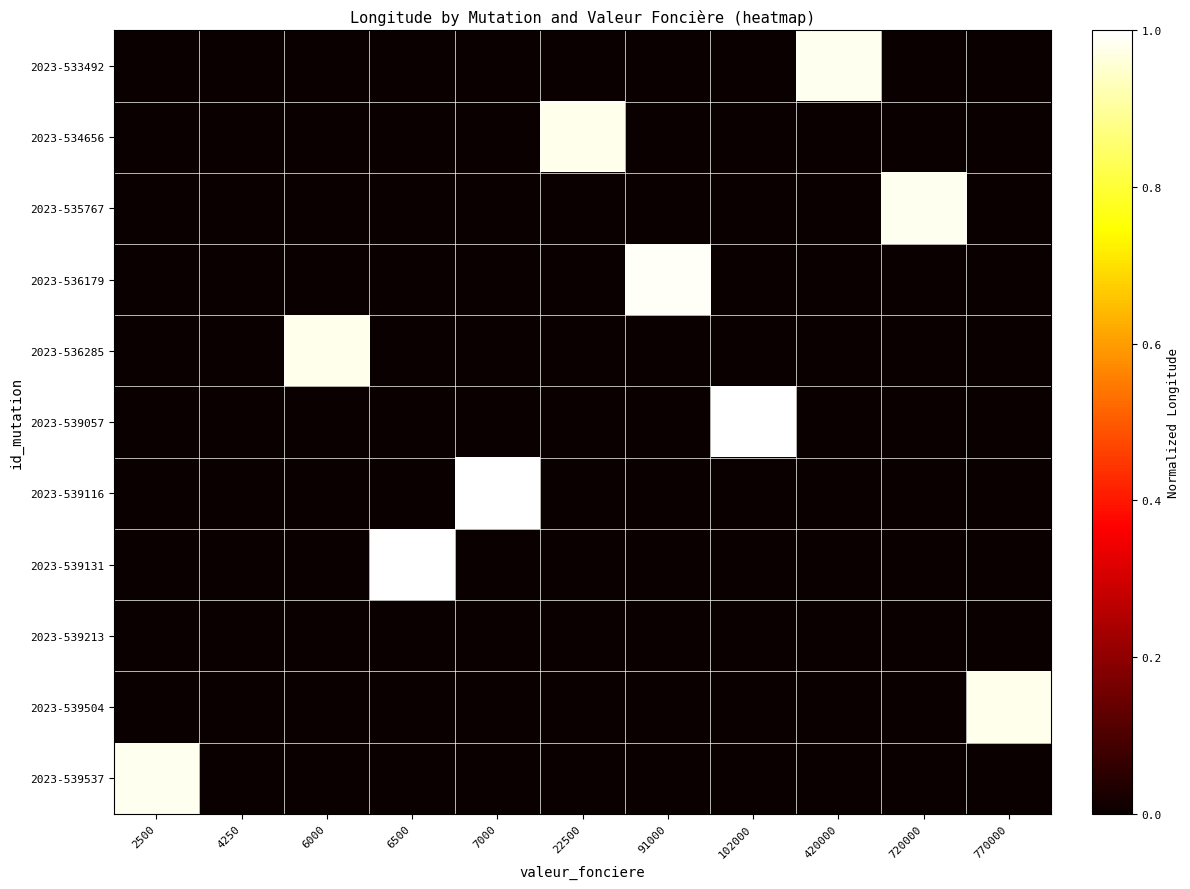

List the series in order of their peak value, highest first.

2023-539131, 2023-539116, 2023-539057, 2023-536179, 2023-539537, 2023-533492, 2023-535767, 2023-539504, 2023-534656, 2023-536285, 2023-539213